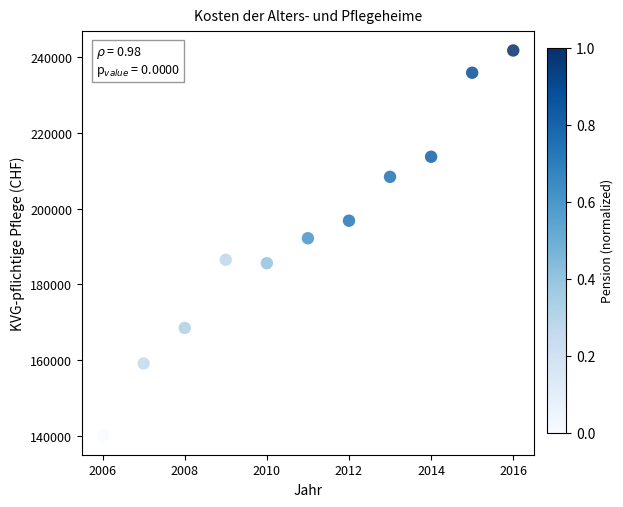

What is the range of X values (max minus min)?

10.0